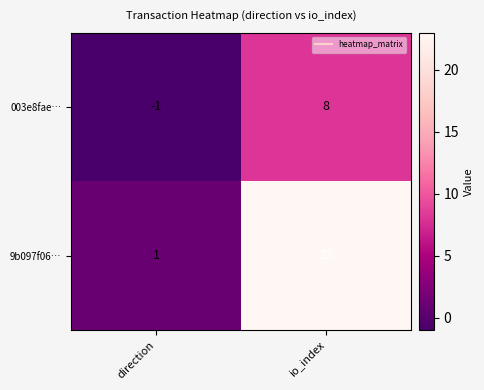

True or false: 003e8fae… has a value of -1 at direction.

True